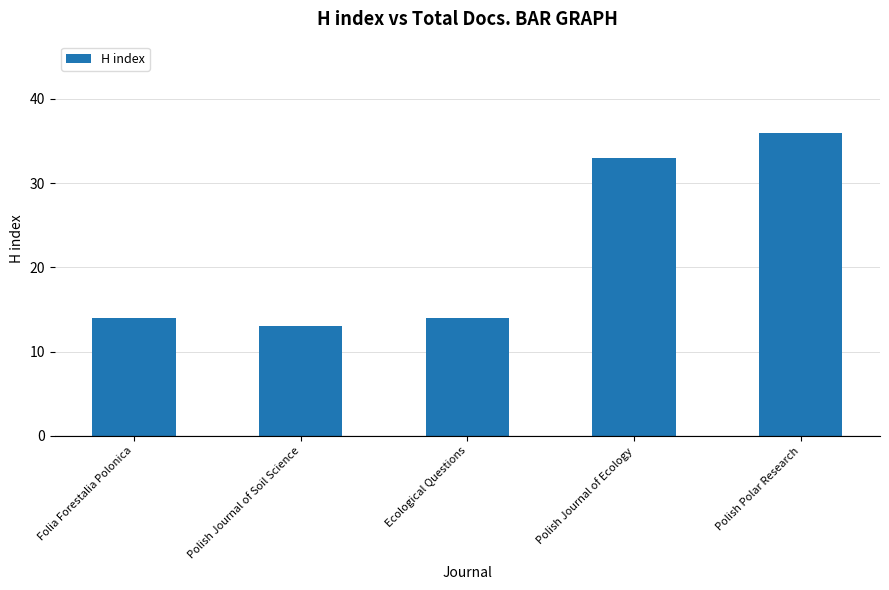

What is the label of the 3rd bar from the left?

Ecological Questions